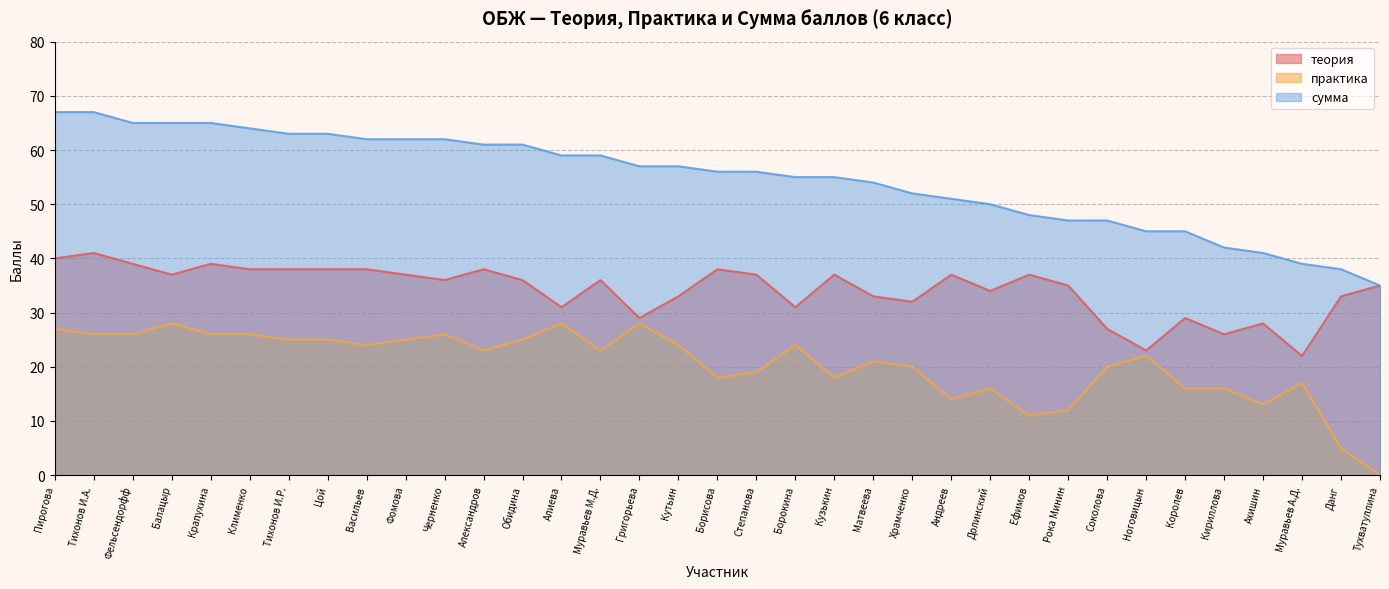

How many interior local valleys does the теория series have?

10